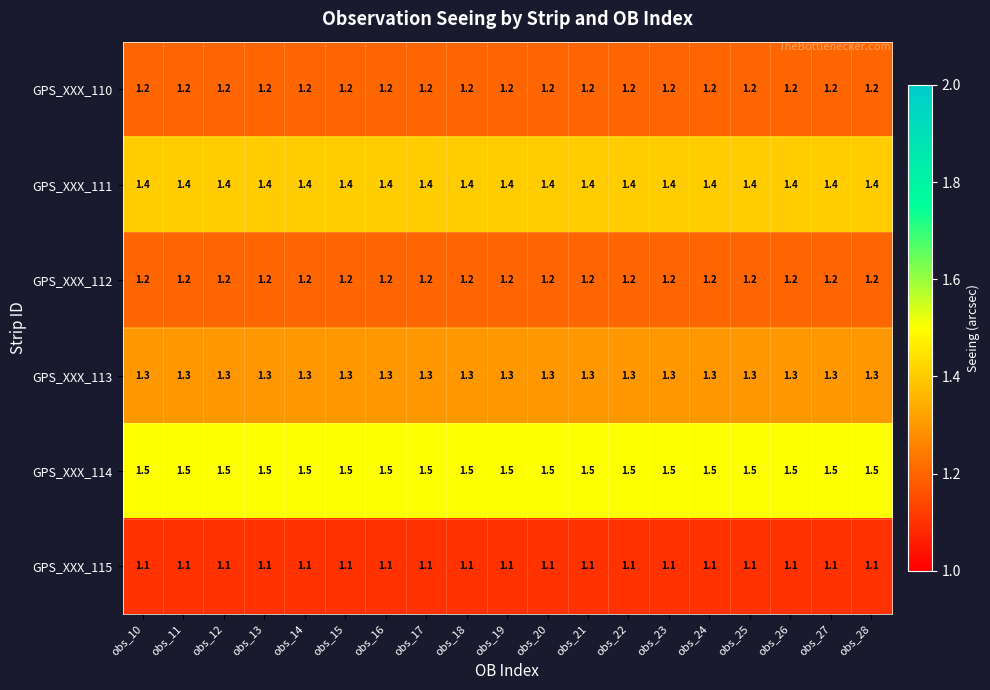

What is the difference between the highest and lowest values at obs_25?

0.4